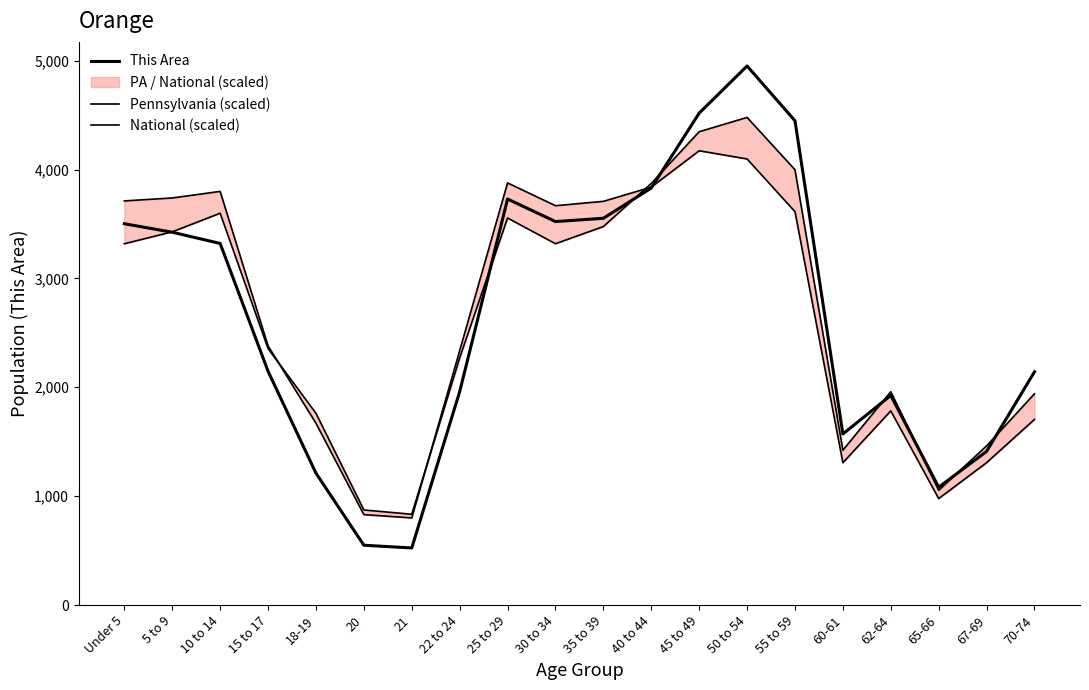

What position from the right is 25 to 29?

12